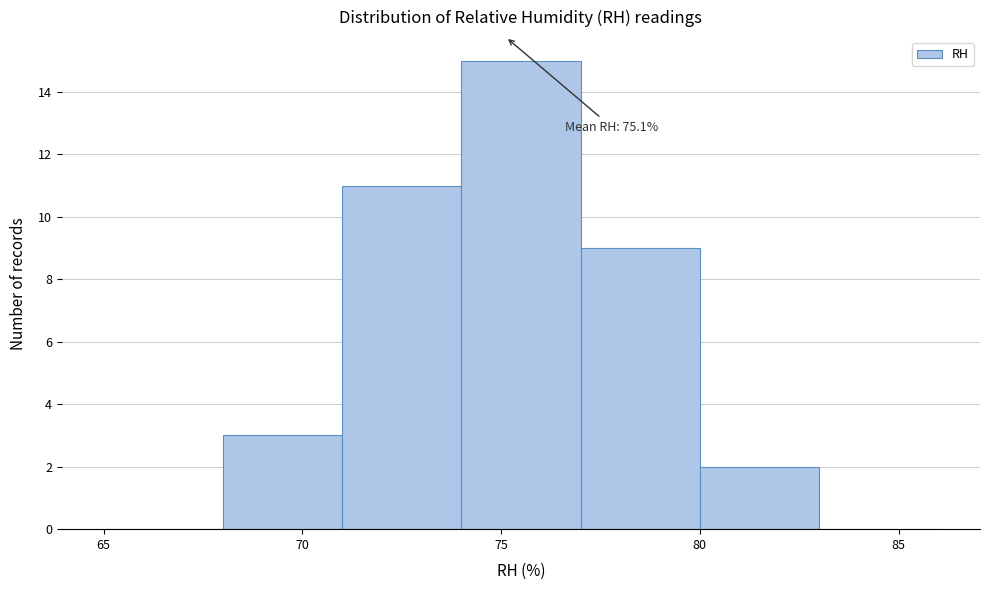

Which range on the x-axis has the tallest bar?

74 to 77